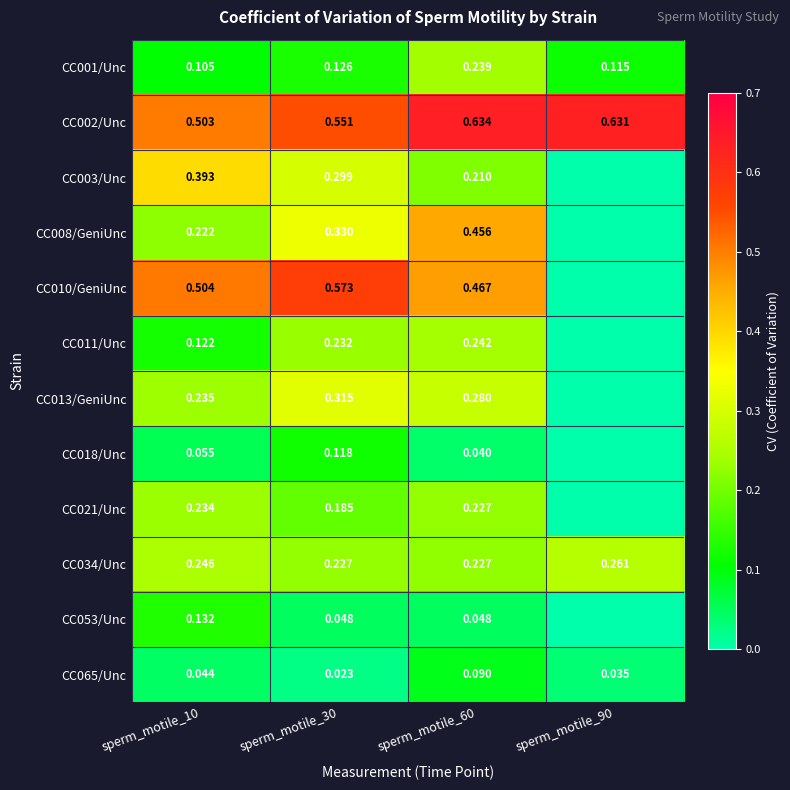

Is the value of CC011/Unc at sperm_motile_30 greater than the value of CC034/Unc at sperm_motile_60?

Yes